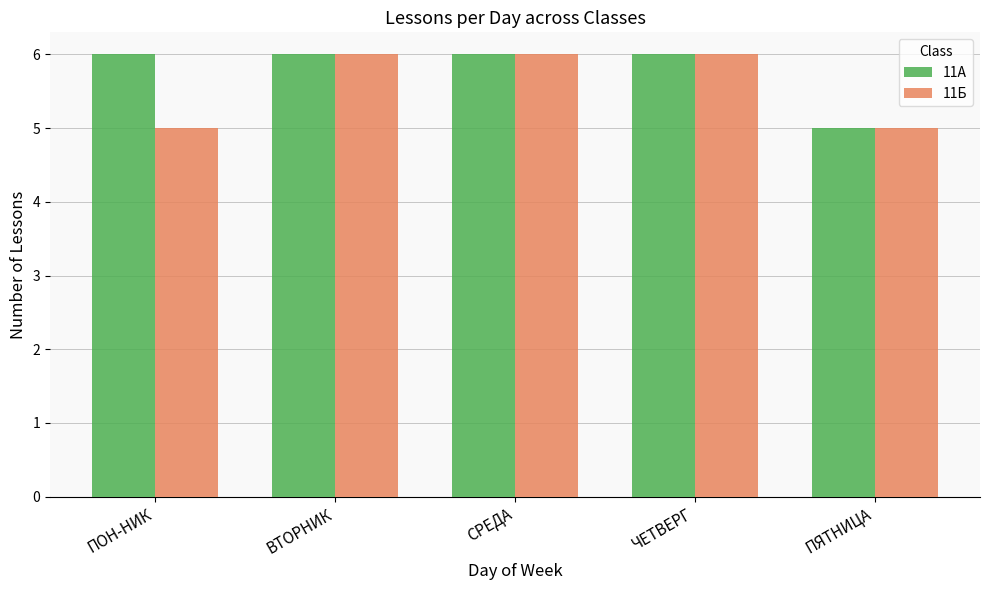

What value does the 11Б series have at ПЯТНИЦА?

5